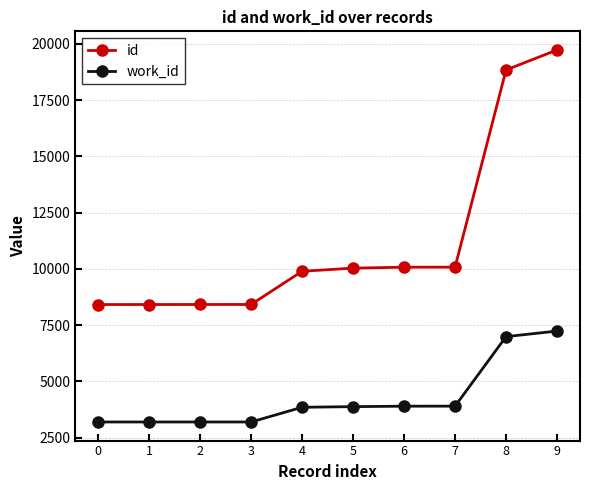

What is the value of the id point at the 6th from the left?

10030